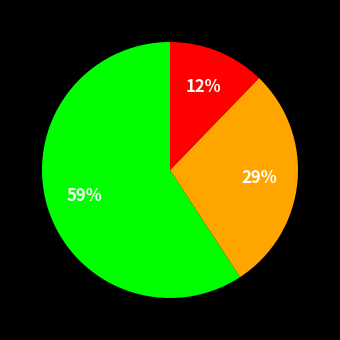

Is there any slice that represents more than half of the pie?

Yes